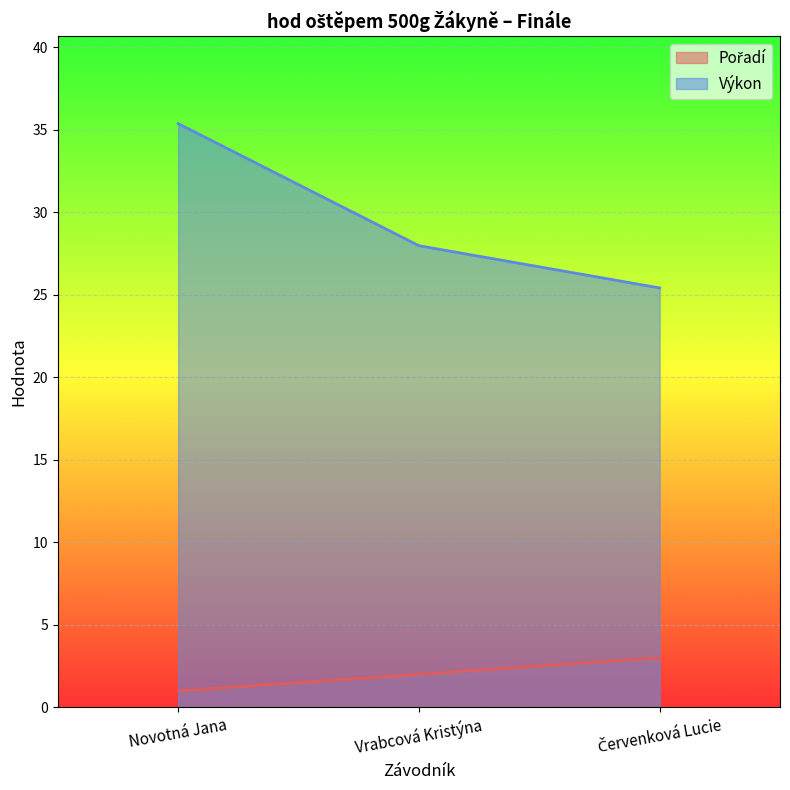

How many lines are shown in the chart?

2